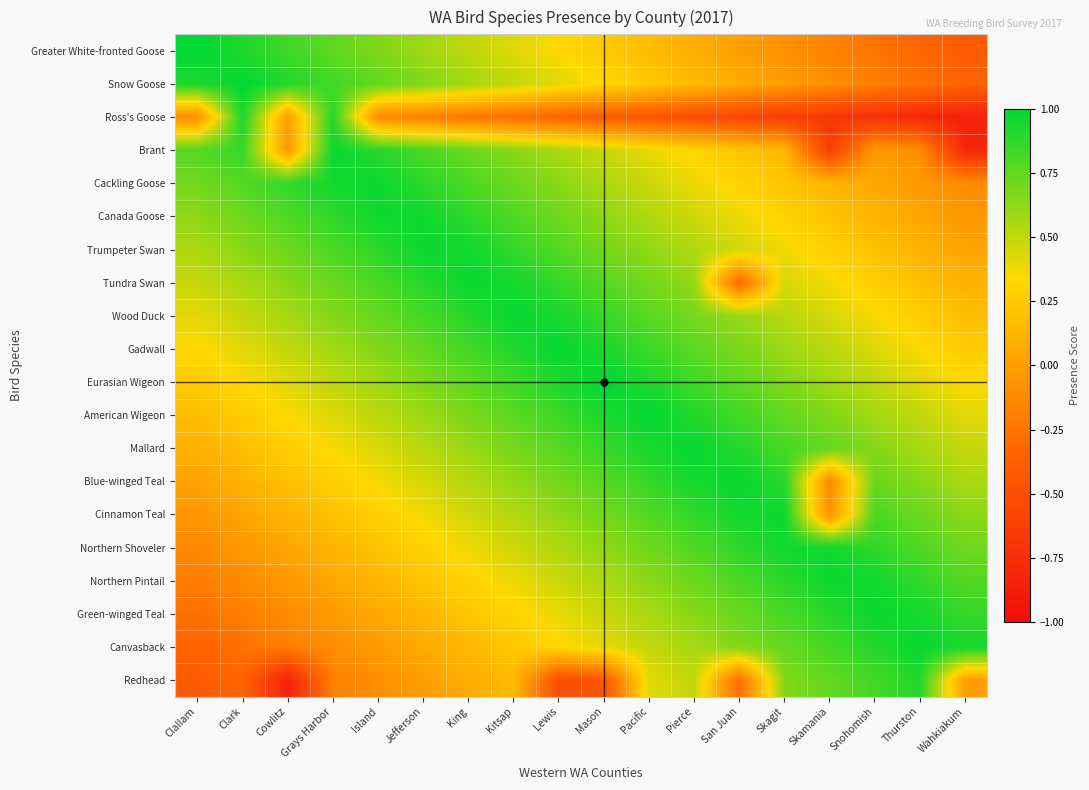

Reading left to right, list all the values displayed in this chart.

Greater White-fronted Goose: Clallam=1.0	Clark=0.9	Cowlitz=0.8	Grays Harbor=0.8	Island=0.7	Jefferson=0.6	King=0.5	Kitsap=0.4	Lewis=0.3	Mason=0.2	Pacific=0.2	Pierce=0.1	San Juan=0.0	Skagit=-0.1	Skamania=-0.2	Snohomish=-0.2	Thurston=-0.3	Wahkiakum=-0.4
Snow Goose: Clallam=0.9	Clark=1.0	Cowlitz=0.9	Grays Harbor=0.8	Island=0.7	Jefferson=0.7	King=0.6	Kitsap=0.5	Lewis=0.4	Mason=0.3	Pacific=0.2	Pierce=0.2	San Juan=0.1	Skagit=-0.0	Skamania=-0.1	Snohomish=-0.2	Thurston=-0.3	Wahkiakum=-0.3
Ross's Goose: Clallam=-0.1	Clark=0.9	Cowlitz=-0.0	Grays Harbor=0.9	Island=-0.1	Jefferson=-0.2	King=-0.2	Kitsap=-0.3	Lewis=-0.3	Mason=-0.4	Pacific=-0.5	Pierce=-0.5	San Juan=-0.6	Skagit=-0.6	Skamania=-0.7	Snohomish=-0.7	Thurston=-0.8	Wahkiakum=-0.8
Brant: Clallam=0.8	Clark=0.9	Cowlitz=-0.0	Grays Harbor=1.0	Island=0.9	Jefferson=0.8	King=0.7	Kitsap=0.6	Lewis=0.6	Mason=0.5	Pacific=0.4	Pierce=0.3	San Juan=0.2	Skagit=0.1	Skamania=-0.6	Snohomish=-0.0	Thurston=-0.1	Wahkiakum=-0.8
Cackling Goose: Clallam=0.7	Clark=0.8	Cowlitz=0.9	Grays Harbor=0.9	Island=1.0	Jefferson=0.9	King=0.8	Kitsap=0.7	Lewis=0.6	Mason=0.6	Pacific=0.5	Pierce=0.4	San Juan=0.3	Skagit=0.2	Skamania=0.1	Snohomish=0.1	Thurston=-0.0	Wahkiakum=-0.1
Canada Goose: Clallam=0.6	Clark=0.7	Cowlitz=0.8	Grays Harbor=0.9	Island=1.0	Jefferson=1.0	King=0.9	Kitsap=0.8	Lewis=0.7	Mason=0.6	Pacific=0.5	Pierce=0.5	San Juan=0.4	Skagit=0.3	Skamania=0.2	Snohomish=0.1	Thurston=0.0	Wahkiakum=-0.0
Trumpeter Swan: Clallam=0.6	Clark=0.6	Cowlitz=0.7	Grays Harbor=0.8	Island=0.9	Jefferson=1.0	King=0.9	Kitsap=0.9	Lewis=0.8	Mason=0.7	Pacific=0.6	Pierce=0.5	San Juan=0.5	Skagit=0.4	Skamania=0.3	Snohomish=0.2	Thurston=0.1	Wahkiakum=0.0
Tundra Swan: Clallam=0.5	Clark=0.6	Cowlitz=0.6	Grays Harbor=0.7	Island=0.8	Jefferson=0.9	King=1.0	Kitsap=0.9	Lewis=0.9	Mason=0.8	Pacific=0.7	Pierce=0.6	San Juan=-0.3	Skagit=0.4	Skamania=0.4	Snohomish=0.3	Thurston=0.2	Wahkiakum=0.1
Wood Duck: Clallam=0.4	Clark=0.5	Cowlitz=0.6	Grays Harbor=0.6	Island=0.7	Jefferson=0.8	King=0.9	Kitsap=1.0	Lewis=0.9	Mason=0.9	Pacific=0.8	Pierce=0.7	San Juan=0.6	Skagit=0.5	Skamania=0.4	Snohomish=0.3	Thurston=0.3	Wahkiakum=0.2
Gadwall: Clallam=0.3	Clark=0.4	Cowlitz=0.5	Grays Harbor=0.6	Island=0.7	Jefferson=0.7	King=0.8	Kitsap=0.9	Lewis=1.0	Mason=0.9	Pacific=0.8	Pierce=0.8	San Juan=0.7	Skagit=0.6	Skamania=0.5	Snohomish=0.4	Thurston=0.3	Wahkiakum=0.3
Eurasian Wigeon: Clallam=0.2	Clark=0.3	Cowlitz=0.4	Grays Harbor=0.5	Island=0.6	Jefferson=0.7	King=0.8	Kitsap=0.8	Lewis=0.9	Mason=1.0	Pacific=0.9	Pierce=0.8	San Juan=0.8	Skagit=0.7	Skamania=0.6	Snohomish=0.5	Thurston=0.4	Wahkiakum=0.3
American Wigeon: Clallam=0.2	Clark=0.3	Cowlitz=0.3	Grays Harbor=0.4	Island=0.5	Jefferson=0.6	King=0.7	Kitsap=0.8	Lewis=0.8	Mason=0.9	Pacific=1.0	Pierce=0.9	San Juan=0.8	Skagit=0.7	Skamania=0.7	Snohomish=0.6	Thurston=0.5	Wahkiakum=0.4
Mallard: Clallam=0.1	Clark=0.2	Cowlitz=0.3	Grays Harbor=0.3	Island=0.4	Jefferson=0.5	King=0.6	Kitsap=0.7	Lewis=0.8	Mason=0.9	Pacific=0.9	Pierce=1.0	San Juan=0.9	Skagit=0.8	Skamania=0.7	Snohomish=0.6	Thurston=0.6	Wahkiakum=0.5
Blue-winged Teal: Clallam=0.0	Clark=0.1	Cowlitz=0.2	Grays Harbor=0.3	Island=0.4	Jefferson=0.4	King=0.5	Kitsap=0.6	Lewis=0.7	Mason=0.8	Pacific=0.9	Pierce=0.9	San Juan=1.0	Skagit=0.9	Skamania=-0.1	Snohomish=0.7	Thurston=0.6	Wahkiakum=0.6
Cinnamon Teal: Clallam=-0.0	Clark=0.0	Cowlitz=0.1	Grays Harbor=0.2	Island=0.3	Jefferson=0.4	King=0.5	Kitsap=0.5	Lewis=0.6	Mason=0.7	Pacific=0.8	Pierce=0.9	San Juan=0.9	Skagit=1.0	Skamania=-0.1	Snohomish=0.8	Thurston=0.7	Wahkiakum=0.6
Northern Shoveler: Clallam=-0.1	Clark=-0.0	Cowlitz=0.0	Grays Harbor=0.1	Island=0.2	Jefferson=0.3	King=0.4	Kitsap=0.5	Lewis=0.5	Mason=0.6	Pacific=0.7	Pierce=0.8	San Juan=0.9	Skagit=1.0	Skamania=1.0	Snohomish=0.9	Thurston=0.8	Wahkiakum=0.7
Northern Pintail: Clallam=-0.2	Clark=-0.1	Cowlitz=-0.0	Grays Harbor=0.0	Island=0.1	Jefferson=0.2	King=0.3	Kitsap=0.4	Lewis=0.5	Mason=0.5	Pacific=0.6	Pierce=0.7	San Juan=0.8	Skagit=0.9	Skamania=1.0	Snohomish=0.9	Thurston=0.9	Wahkiakum=0.8
Green-winged Teal: Clallam=-0.3	Clark=-0.2	Cowlitz=-0.1	Grays Harbor=-0.0	Island=0.1	Jefferson=0.1	King=0.2	Kitsap=0.3	Lewis=0.4	Mason=0.5	Pacific=0.6	Pierce=0.6	San Juan=0.7	Skagit=0.8	Skamania=0.9	Snohomish=1.0	Thurston=0.9	Wahkiakum=0.9
Canvasback: Clallam=-0.4	Clark=-0.3	Cowlitz=-0.2	Grays Harbor=-0.1	Island=-0.0	Jefferson=0.1	King=0.2	Kitsap=0.2	Lewis=0.3	Mason=0.4	Pacific=0.5	Pierce=0.6	San Juan=0.6	Skagit=0.7	Skamania=0.8	Snohomish=0.9	Thurston=1.0	Wahkiakum=0.9
Redhead: Clallam=-0.4	Clark=-0.3	Cowlitz=-0.8	Grays Harbor=-0.2	Island=-0.1	Jefferson=-0.0	King=0.1	Kitsap=0.2	Lewis=-0.5	Mason=-0.4	Pacific=0.4	Pierce=0.5	San Juan=-0.3	Skagit=0.7	Skamania=0.7	Snohomish=0.8	Thurston=0.9	Wahkiakum=-0.0